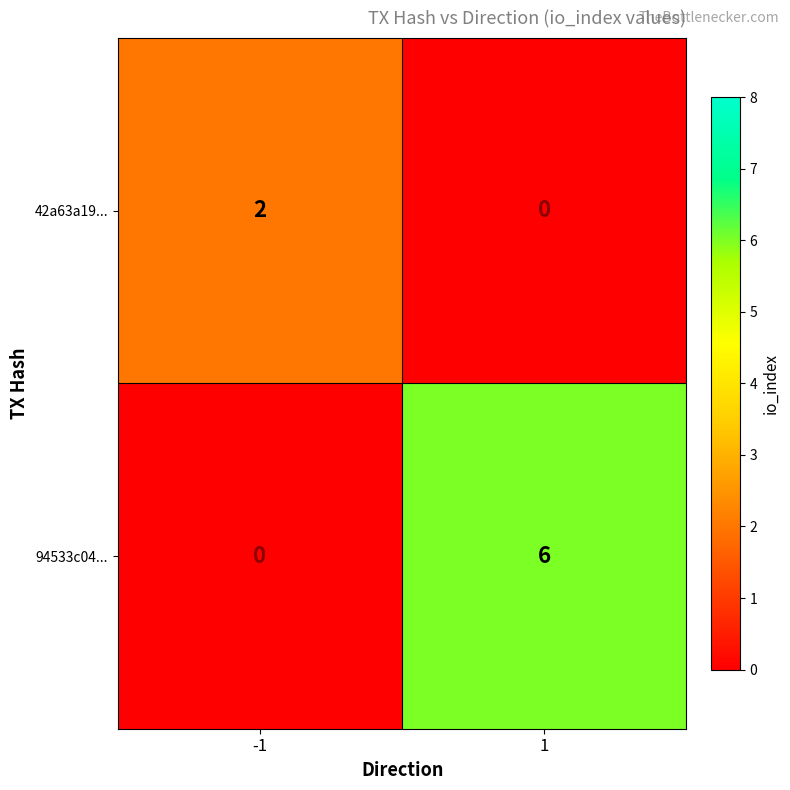

What is the total value across all series at 1?

6